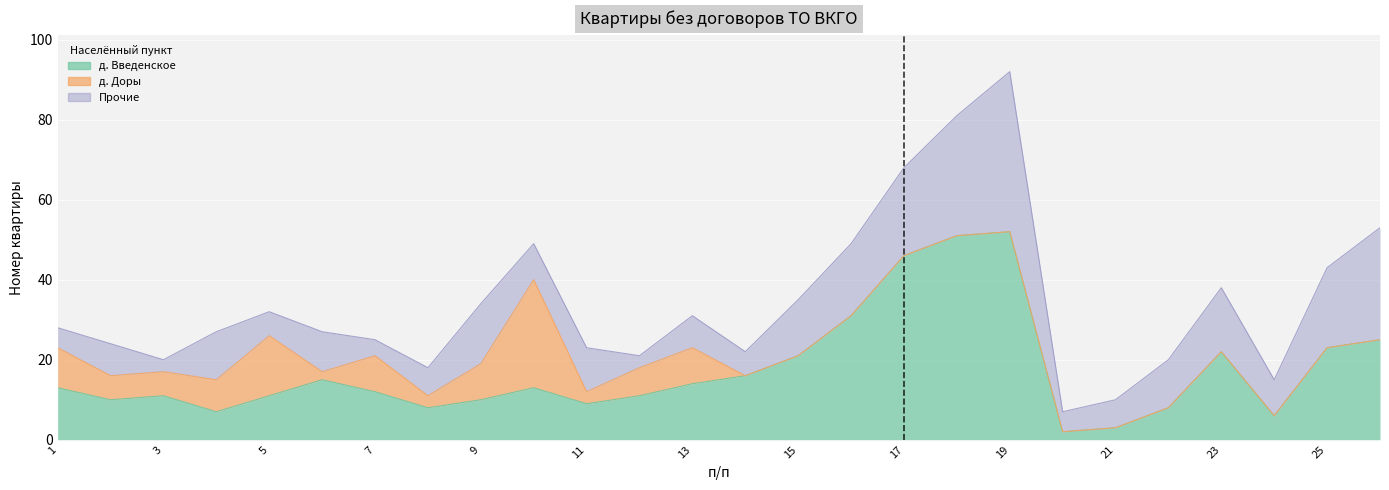

Which series ends up on top after the final intersection of д. Доры and Прочие?

Прочие